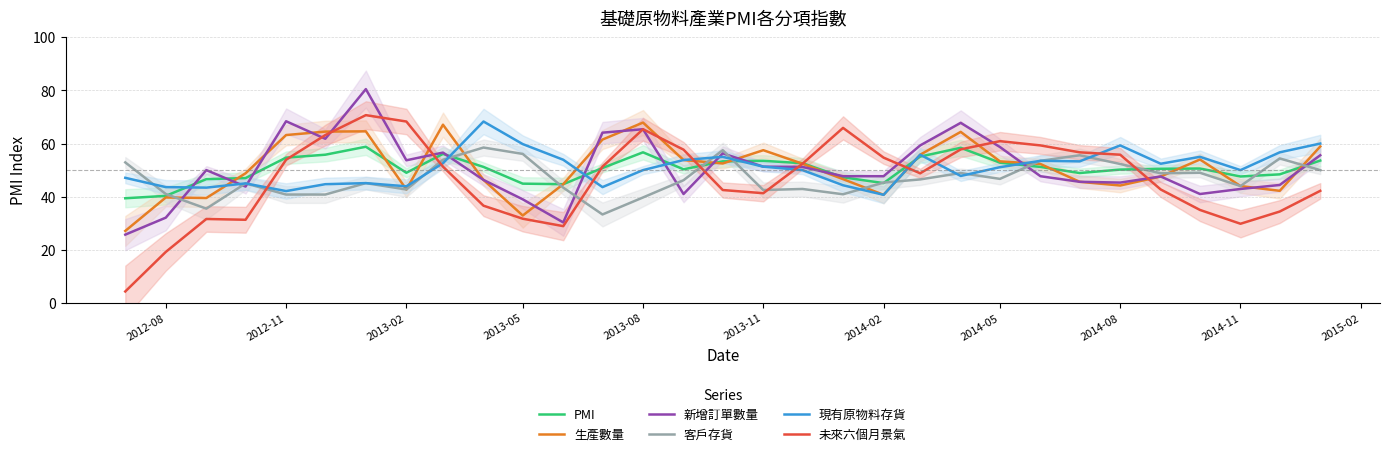

Read the 未來六個月景氣 value at 2014-08.

55.8